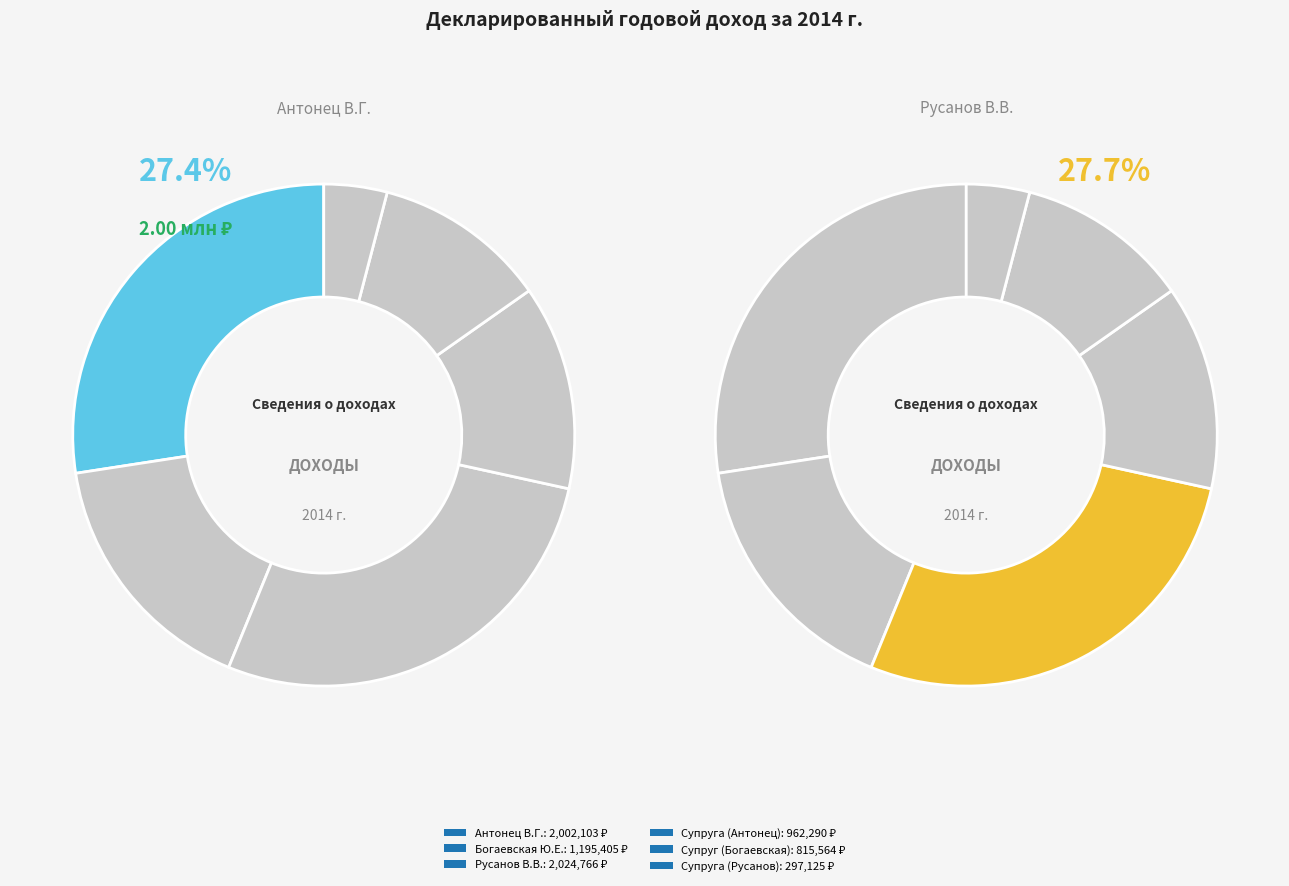

What is the smallest slice in the pie chart?

Супруга (Русанов)